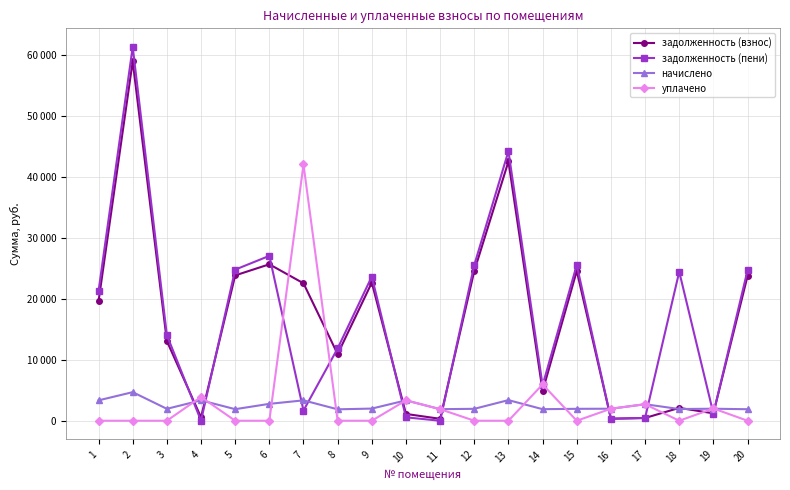

Which category has the highest value across all series?

2